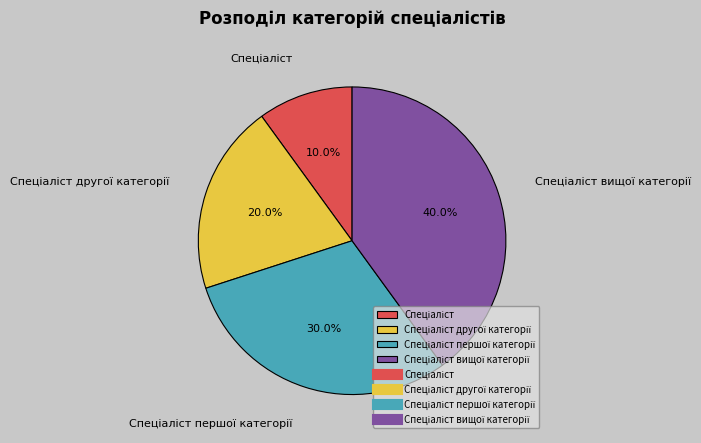

How many segments does this pie chart have?

4